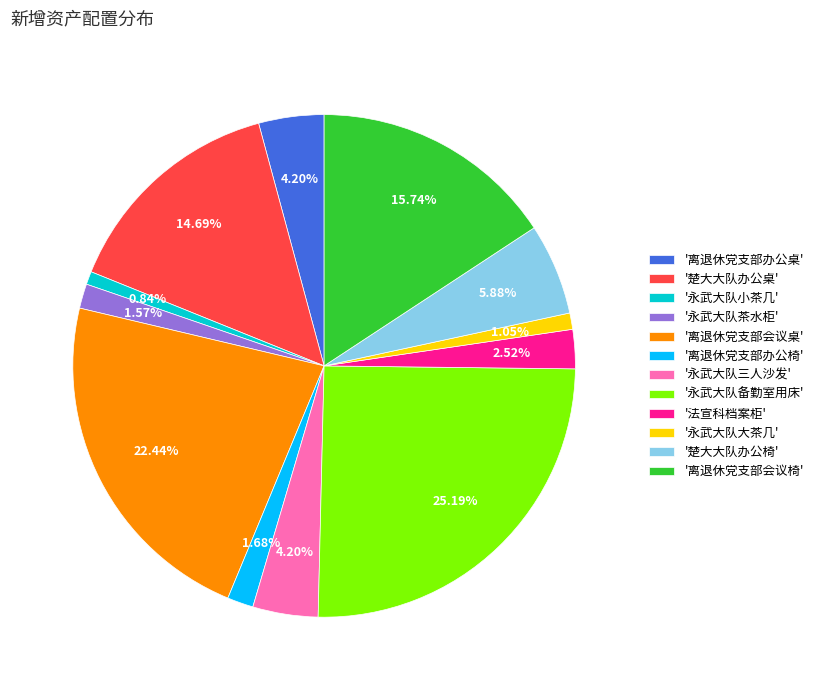

Is '永武大队茶水柜' the majority of the pie?

No